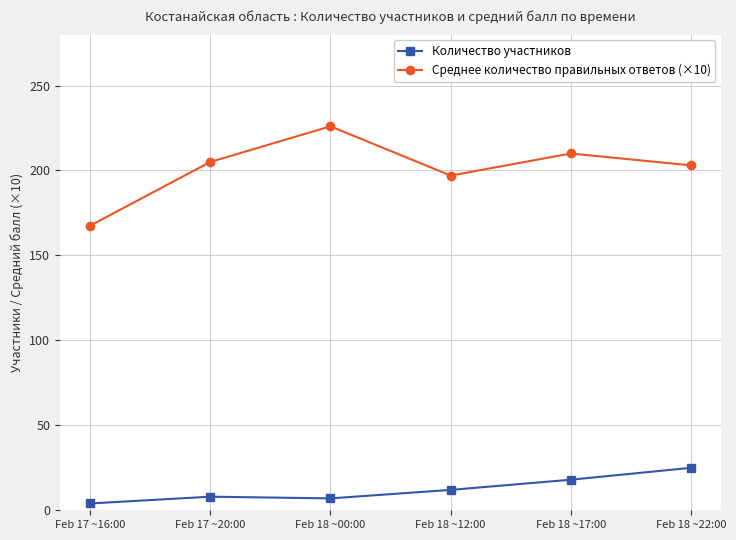

Between Feb 18 ~12:00 and Feb 18 ~22:00, which series saw the biggest shift?

Количество участников